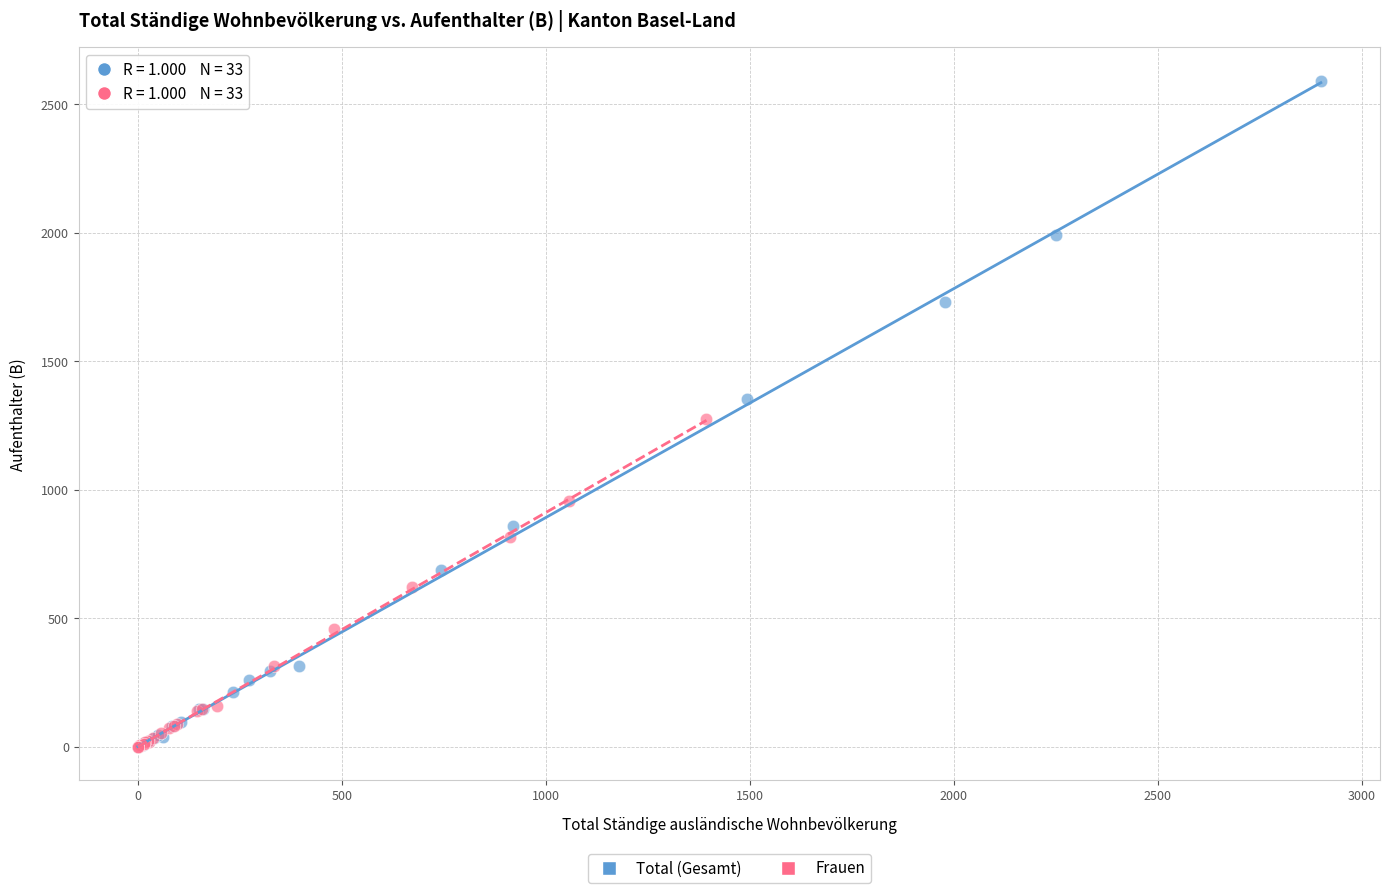

Which series contains the highest Y value?

Total (Gesamt)